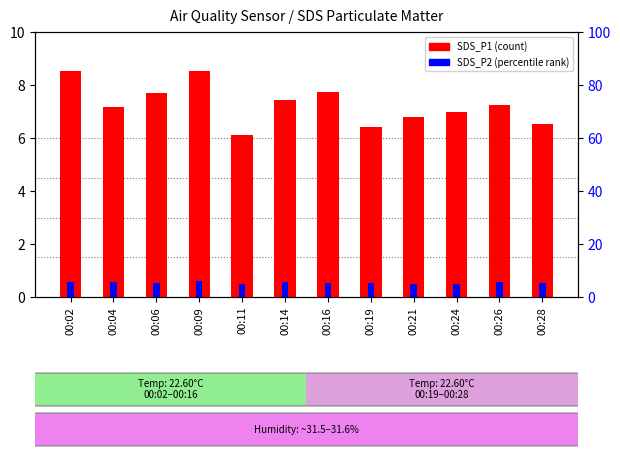

What is the difference between the maximum and second lowest values in the SDS_P2 series?

0.1